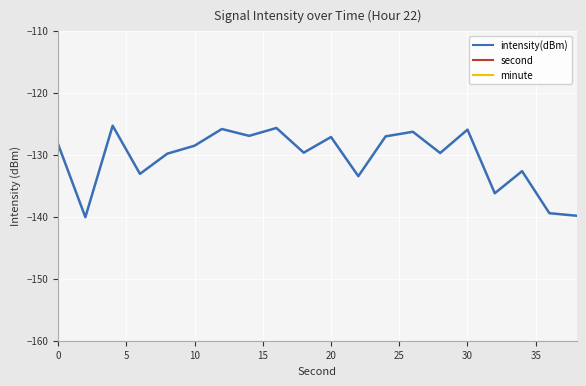

True or false: minute has more than 0 interior local peaks.

False